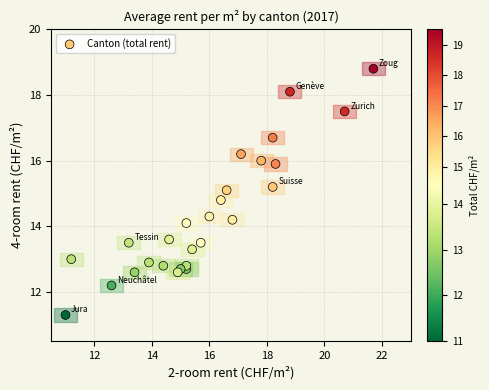

What is the range of Y values (max minus min)?

7.5